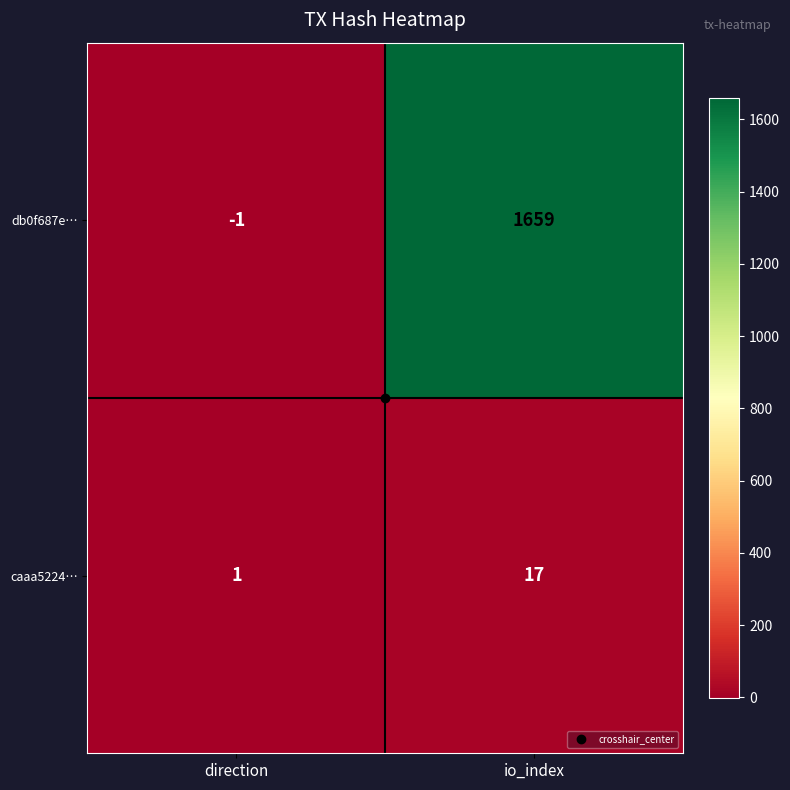

Which series has the largest range (max minus min)?

db0f687e…